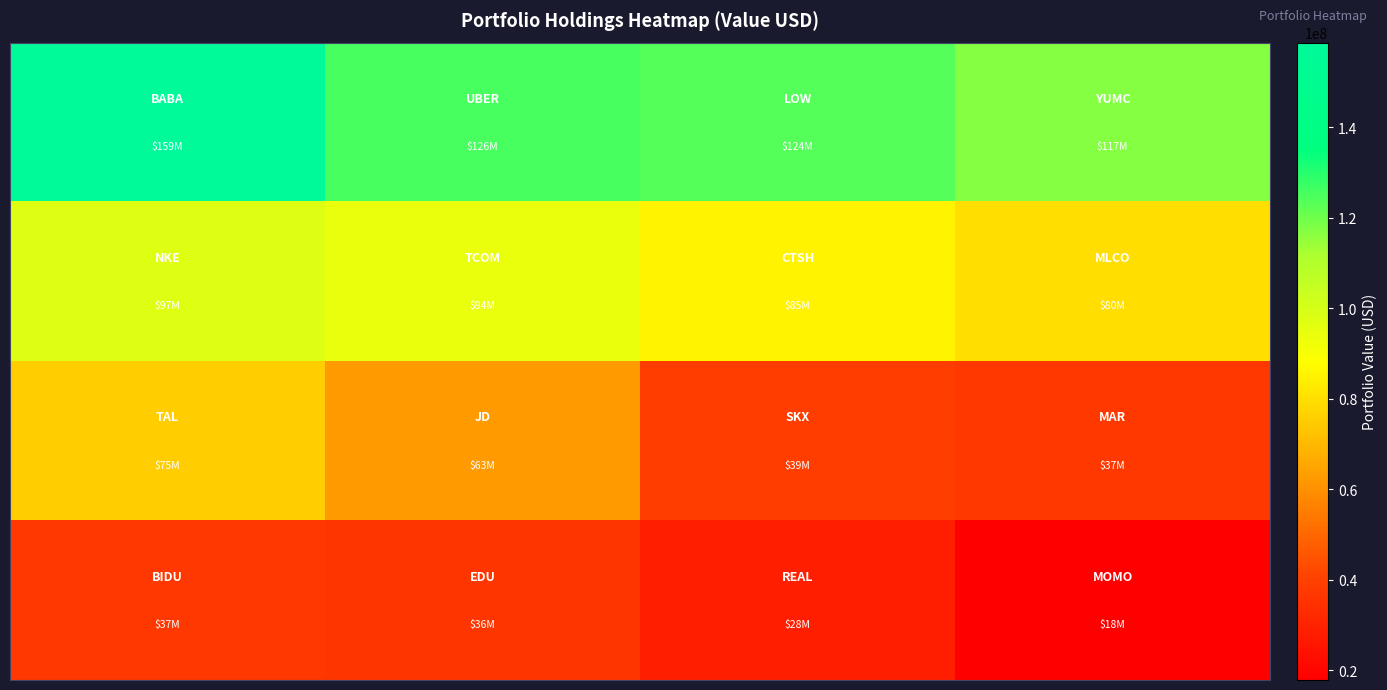

Count the number of categories in the chart.

4